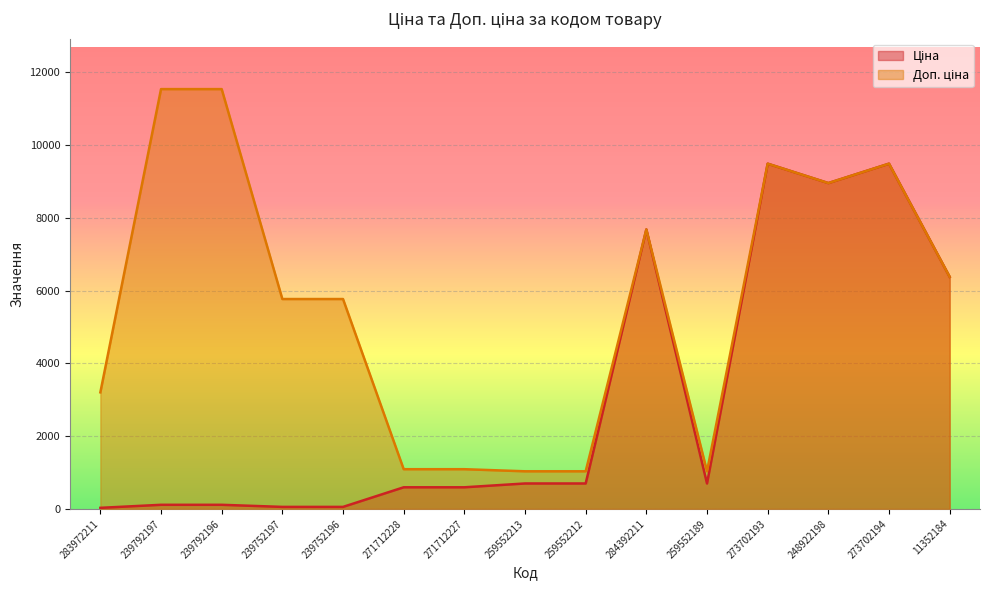

Which category has the highest value in the Доп. ціна series?

239792197